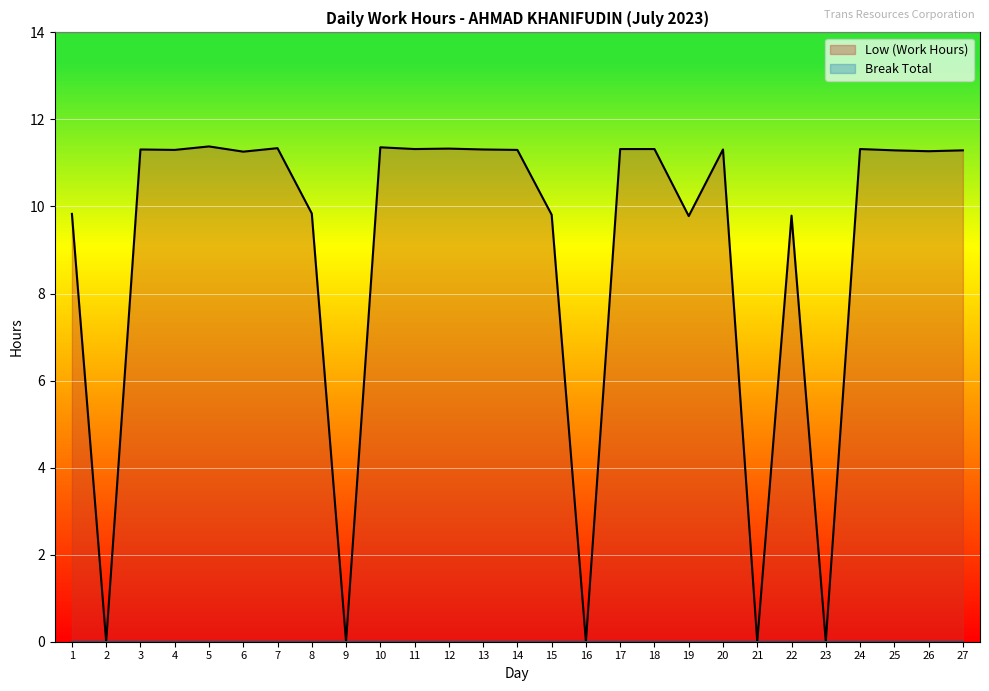

Where does the data first go above 11?

3